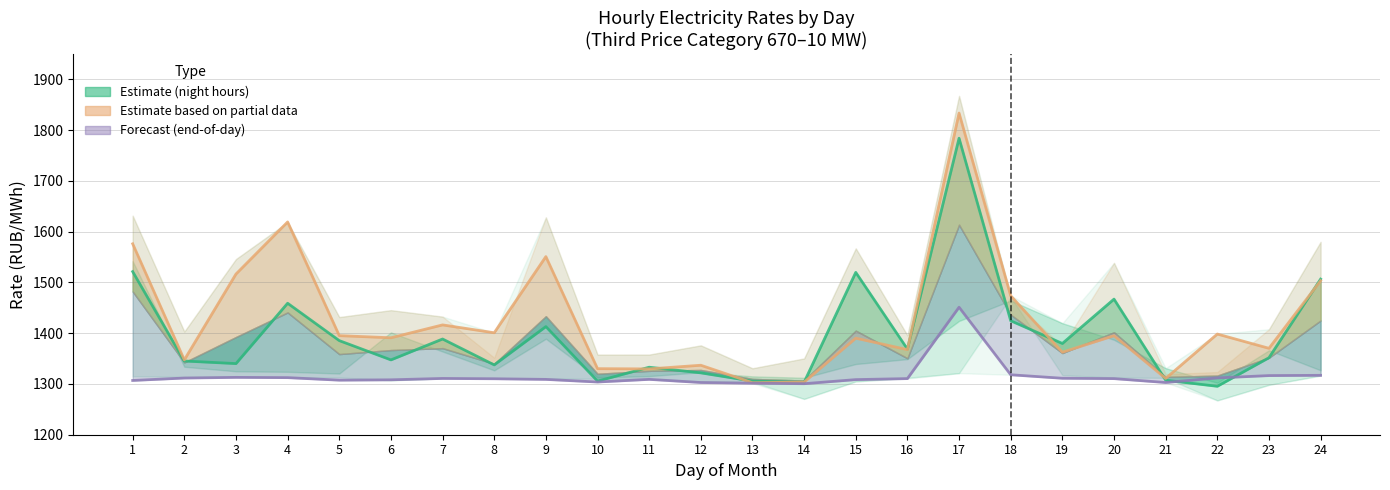

Reading left to right, extract all data points from this chart.

10:00-11:00: 1=1521.3	2=1345.2	3=1340.1	4=1459.0	5=1385.4	6=1347.4	7=1388.5	8=1337.5	9=1413.0	10=1305.6	11=1332.9	12=1321.8	13=1305.6	14=1303.3	15=1519.8	16=1368.7	17=1784.0	18=1424.5	19=1379.7	20=1467.1	21=1307.3	22=1295.4	23=1351.7	24=1506.5
18:00-19:00: 1=1576.1	2=1347.4	3=1516.5	4=1619.1	5=1395.2	6=1390.9	7=1416.3	8=1400.8	9=1550.8	10=1330.1	11=1329.6	12=1336.9	13=1302.4	14=1303.6	15=1390.2	16=1367.6	17=1833.6	18=1473.8	19=1362.5	20=1395.0	21=1310.9	22=1398.3	23=1370.2	24=1503.4
23:00-0:00: 1=1306.9	2=1311.7	3=1313.0	4=1312.5	5=1307.5	6=1308.2	7=1310.9	8=1310.2	9=1309.0	10=1303.8	11=1309.0	12=1302.8	13=1301.5	14=1300.5	15=1308.5	16=1310.6	17=1451.1	18=1318.1	19=1311.2	20=1310.5	21=1302.8	22=1311.9	23=1316.5	24=1317.0